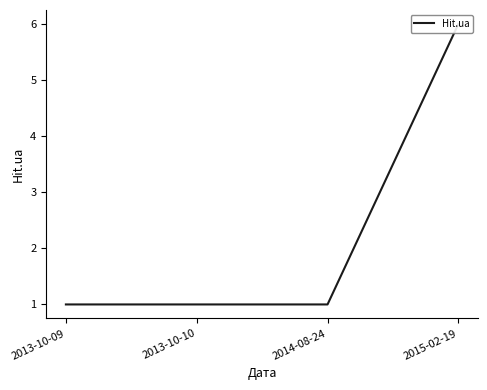

Count the values in the range 1 to 6.

4